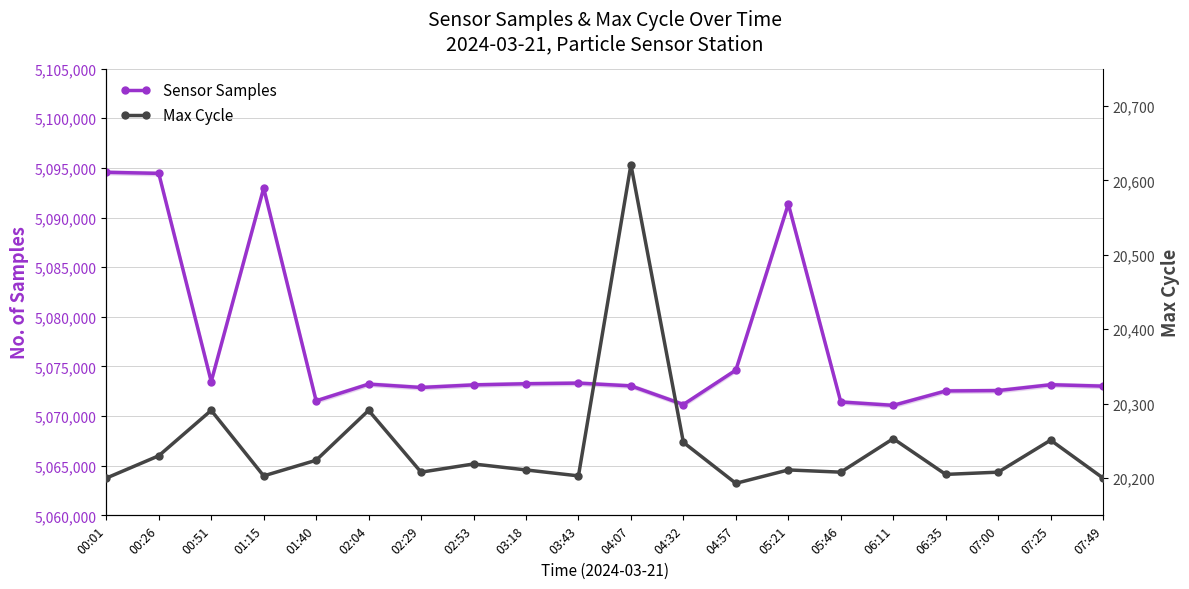

What is the spread (max minus min) of values at 06:11?

5050828